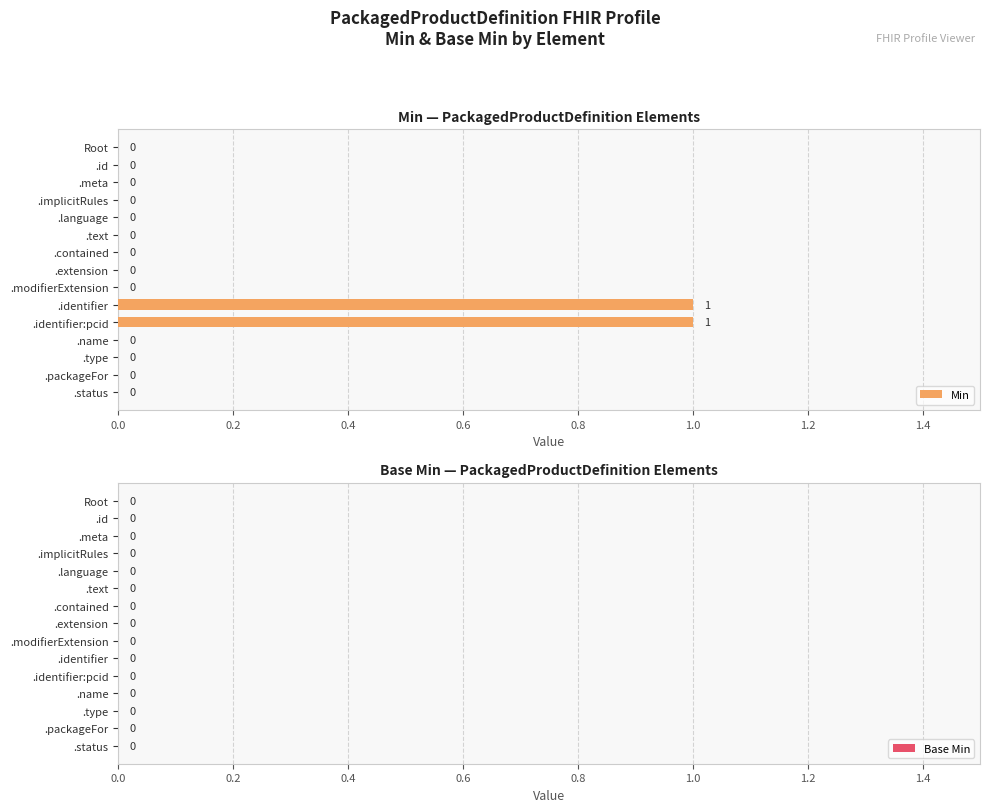

True or false: the data shows 0 at .id.

True